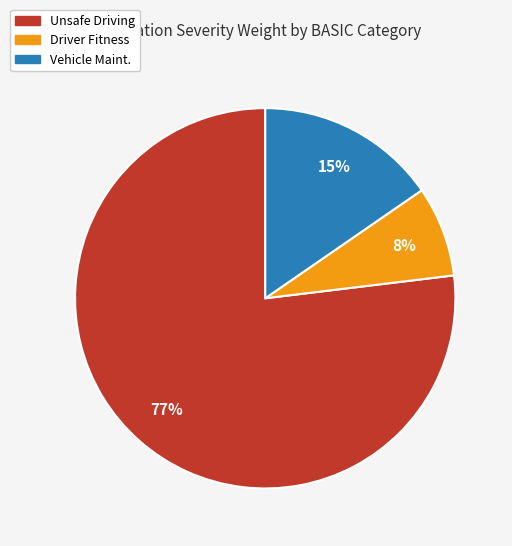

Is there a majority slice in this chart?

Yes